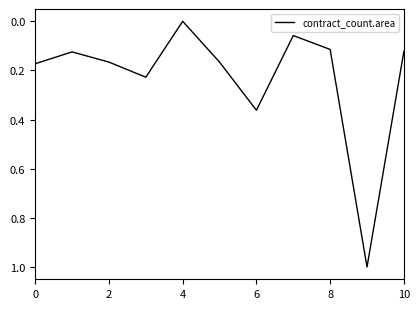

What is the greatest value displayed?

1.0